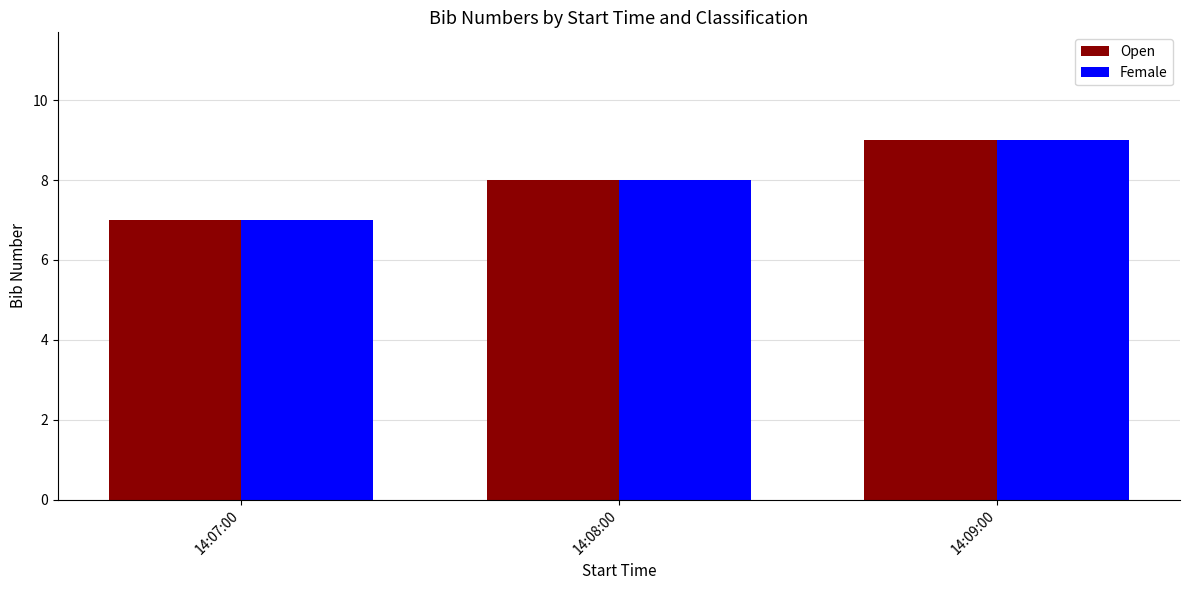

What is the total value across all series at 14:07:00?

14